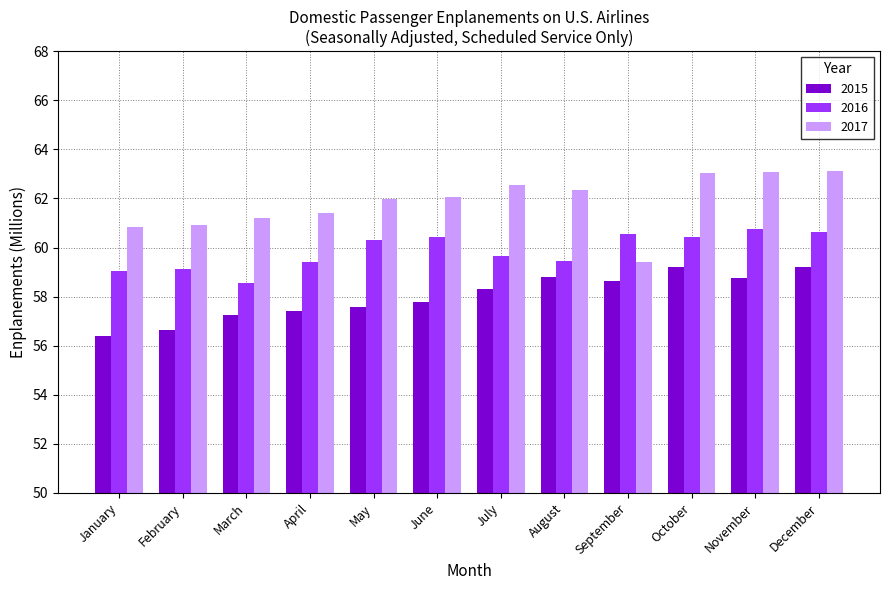

What is the value of the 2017 bar at the 9th from the left?

59.4